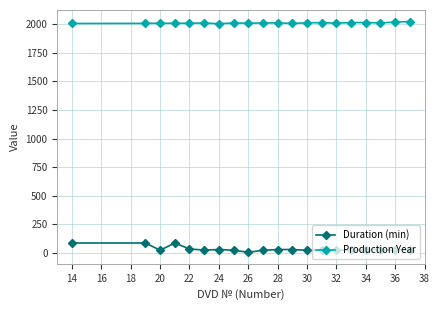

Rank the series at 30 from highest to lowest value.

Production Year, Duration (min)